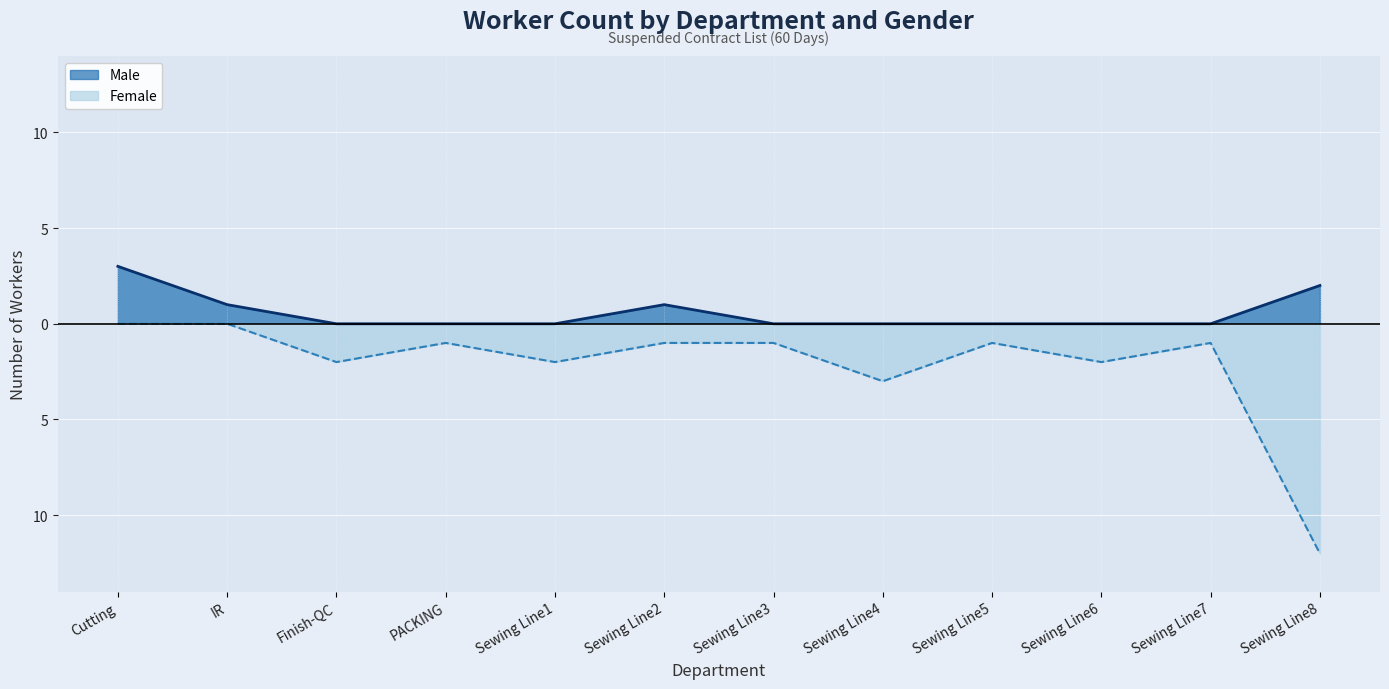

What are all the series names shown in the legend?

Male, Female